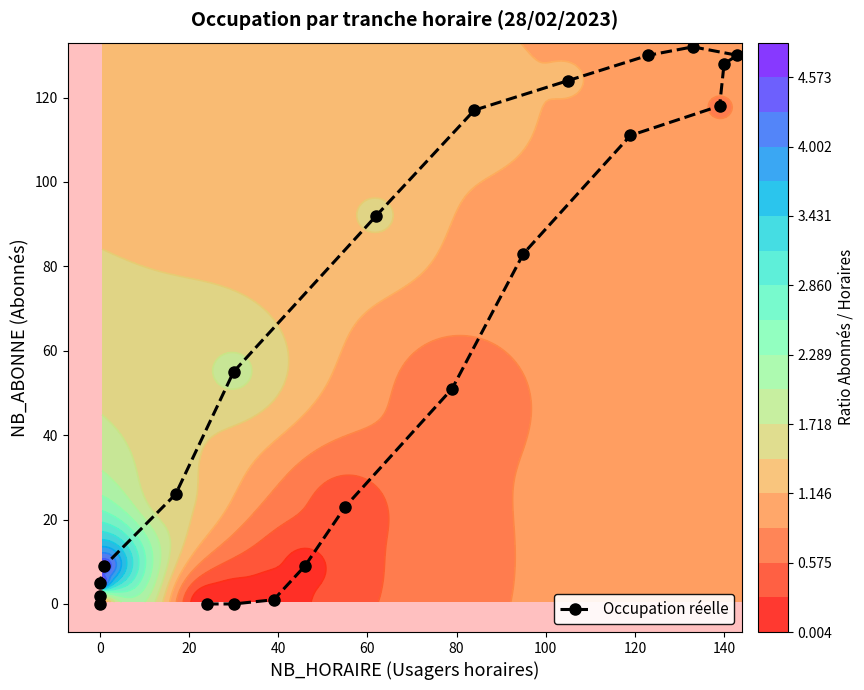

The chart shows a value of 41 at 10. True or false?

False